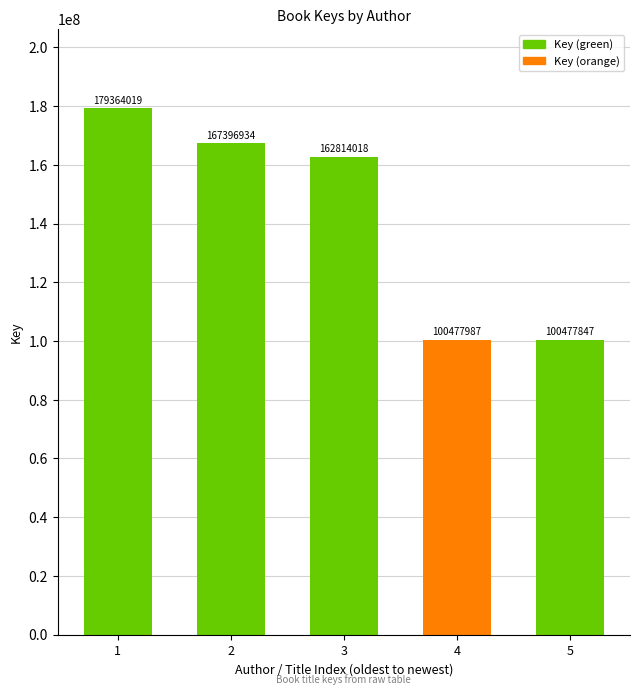

Between 1 and 2, which is larger?

1